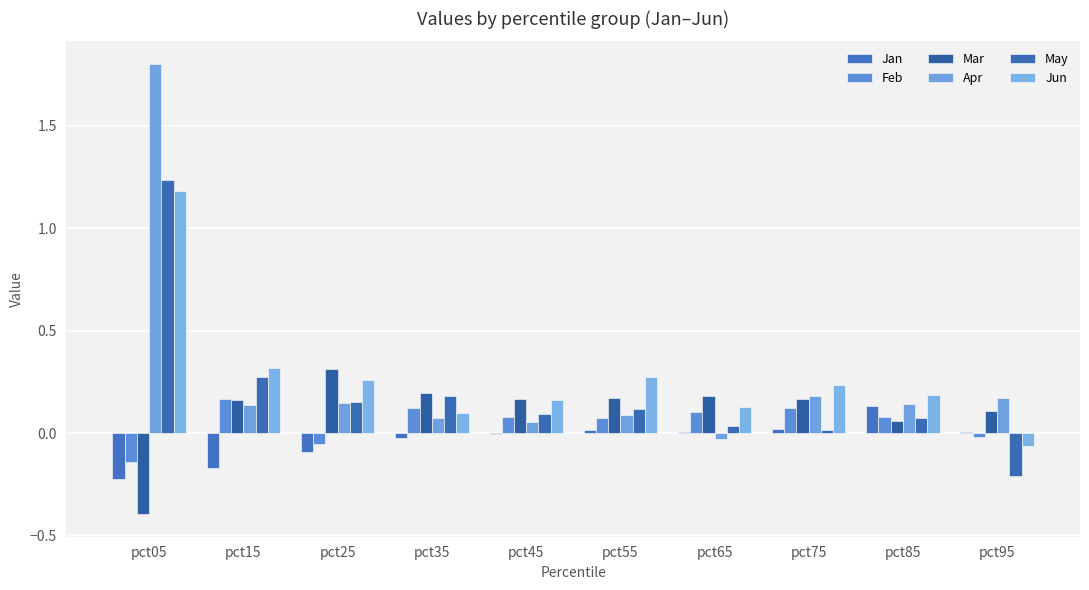

What is the difference between the highest and lowest values at pct35?

0.2